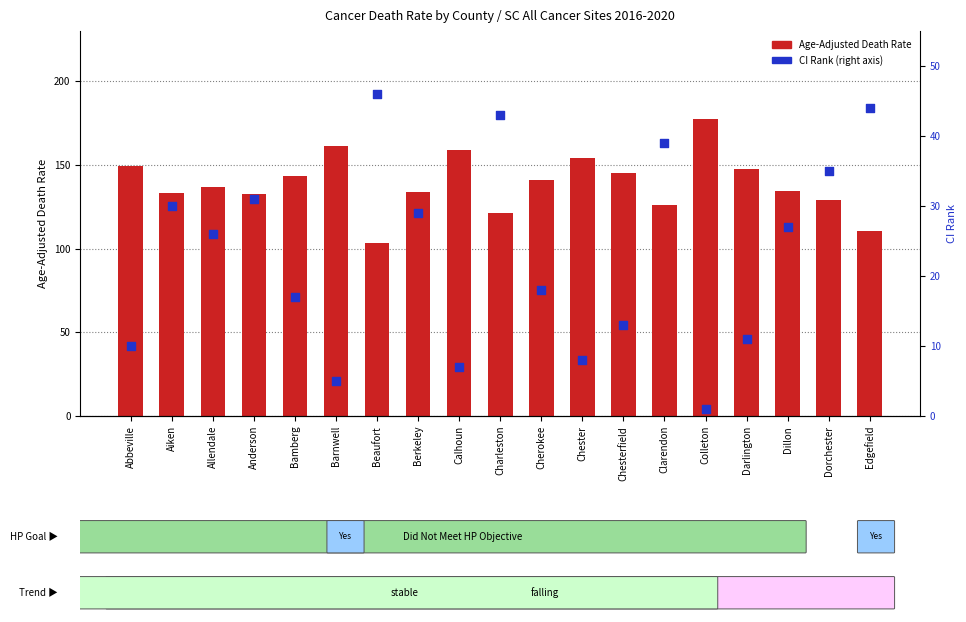

Which series has the largest total across all categories?

Age-Adjusted Death Rate